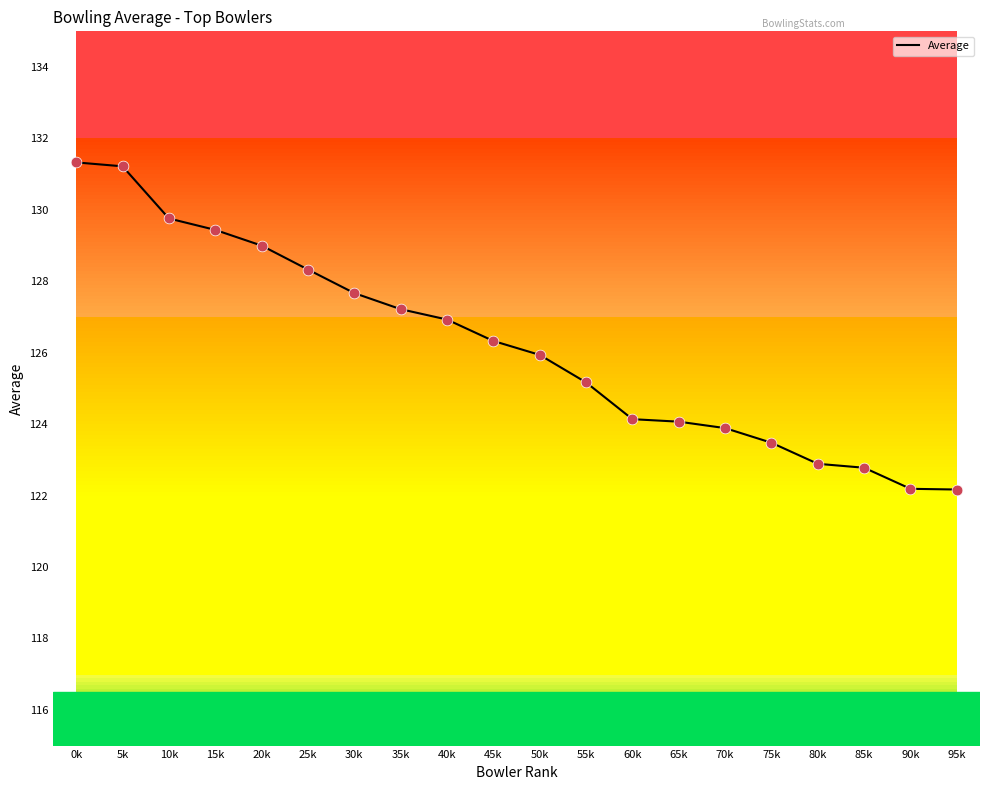

Approximately how many times larger is the value at 15k compared to 75k?

1.0